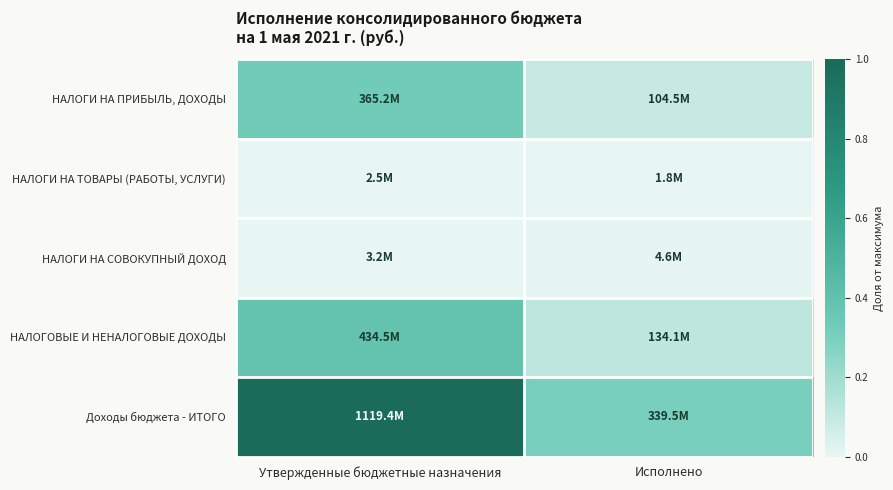

At Исполнено, list the series in order from smallest to largest.

НАЛОГИ НА ТОВАРЫ (РАБОТЫ, УСЛУГИ), НАЛОГИ НА СОВОКУПНЫЙ ДОХОД, НАЛОГИ НА ПРИБЫЛЬ, ДОХОДЫ, НАЛОГОВЫЕ И НЕНАЛОГОВЫЕ ДОХОДЫ, Доходы бюджета - ИТОГО